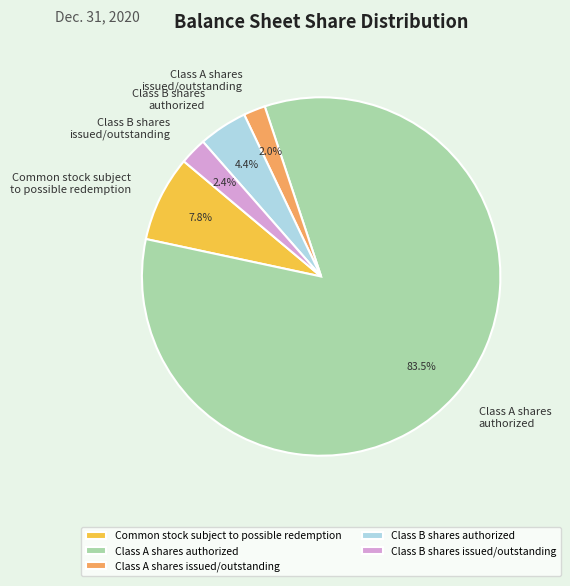

How many slices are in this pie chart?

5